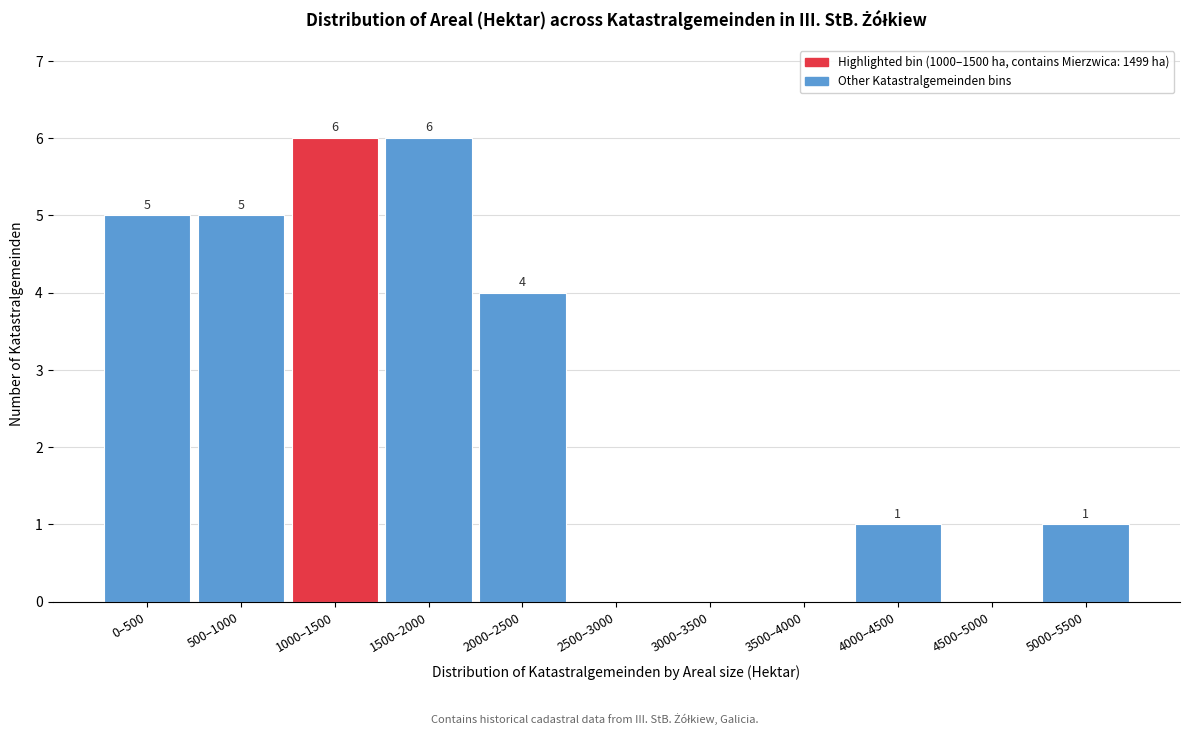

Reading left to right, what are all the values shown in this chart?

0–500=5	500–1000=5	1000–1500=6	1500–2000=6	2000–2500=4	2500–3000=0	3000–3500=0	3500–4000=0	4000–4500=1	4500–5000=0	5000–5500=1